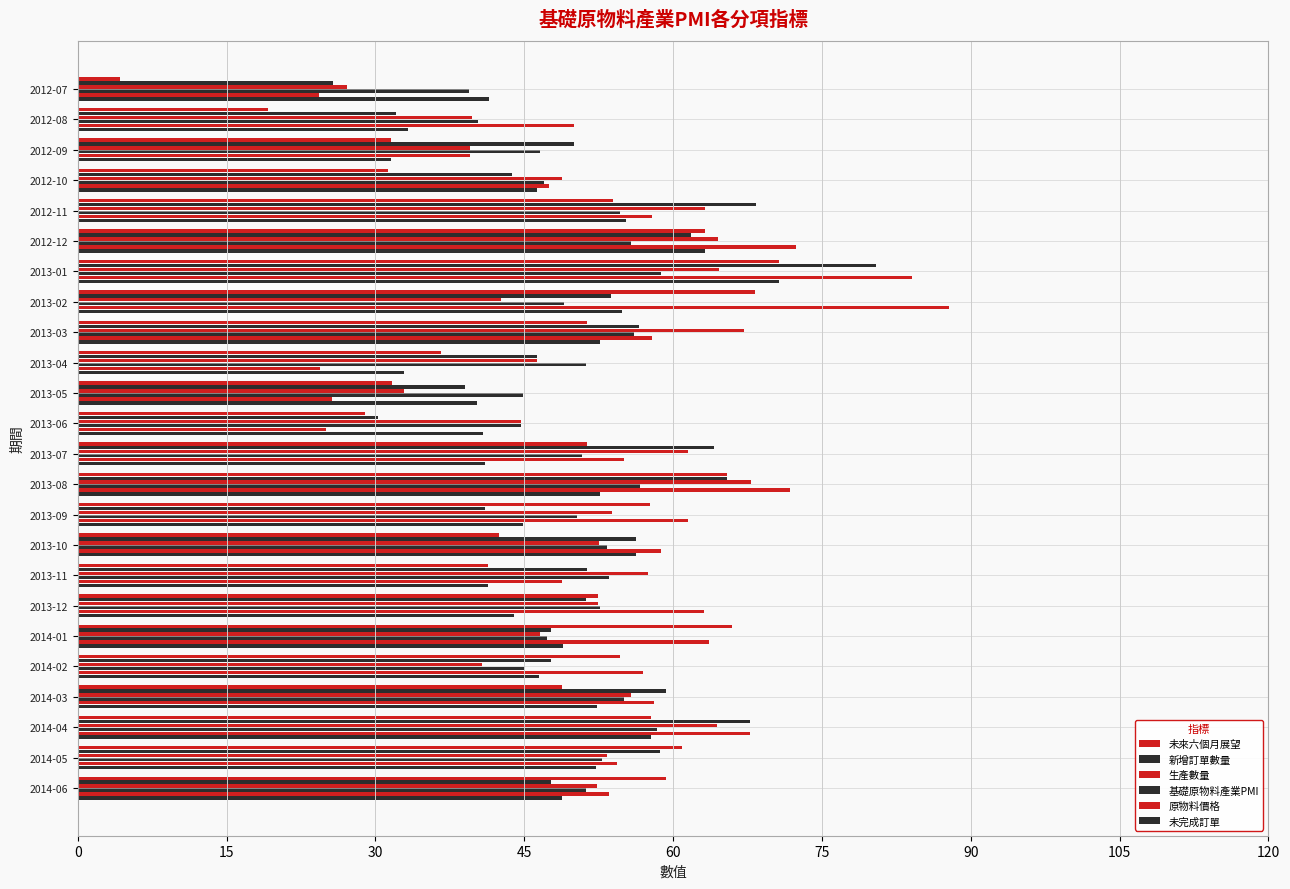

How many categories are shown in the chart?

24